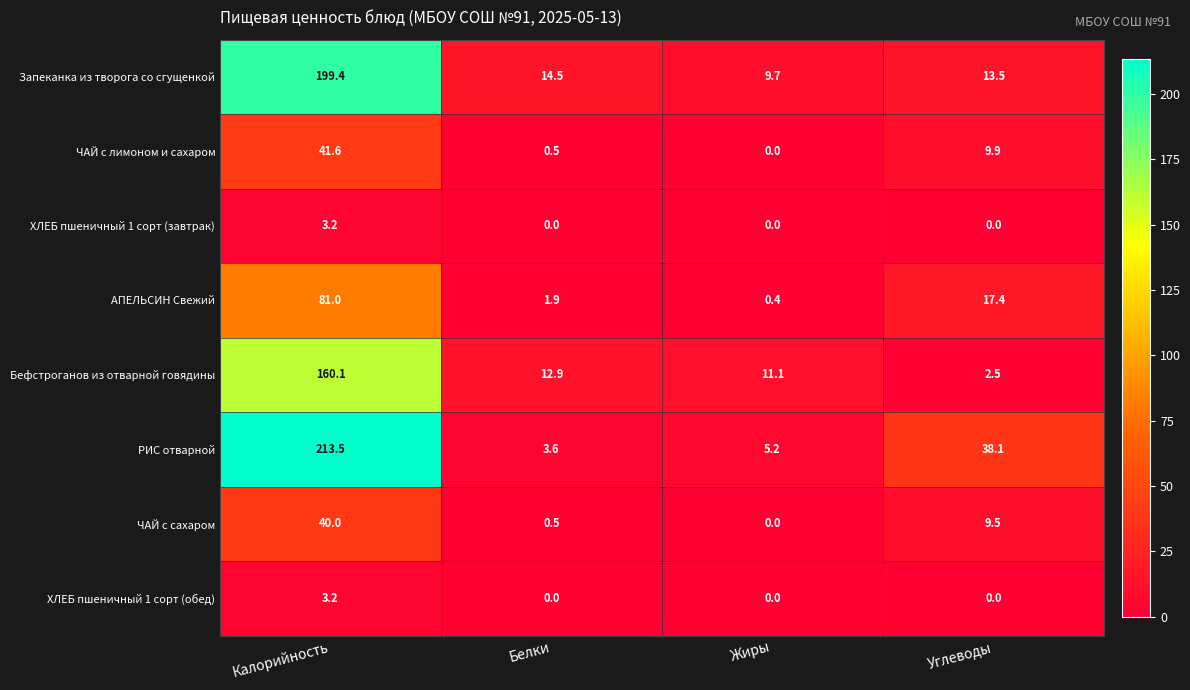

List the labels in order of ЧАЙ с лимоном и сахаром value, smallest first.

Жиры, Белки, Углеводы, Калорийность